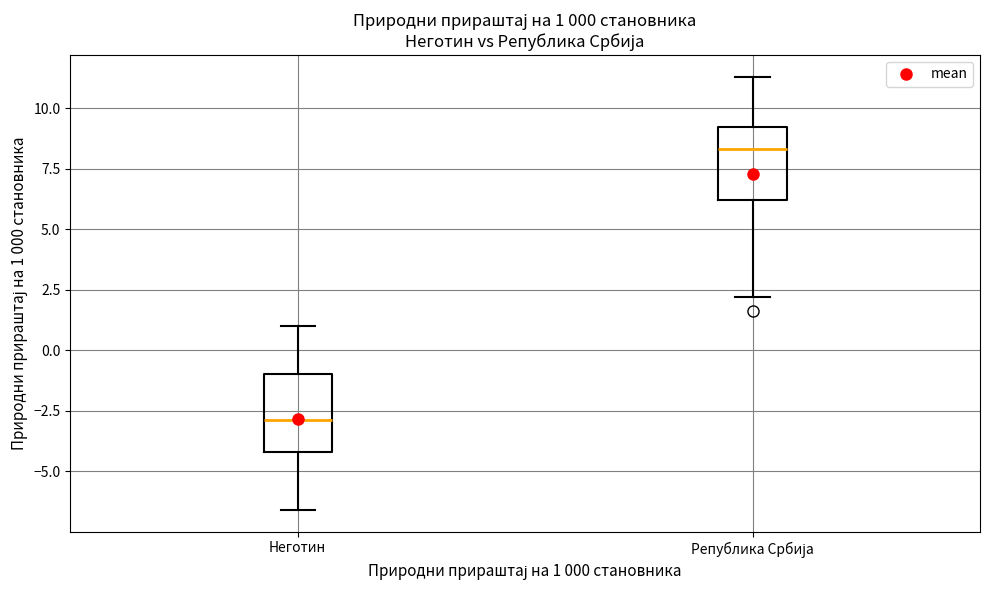

Which box has the lowest median line?

Неготин